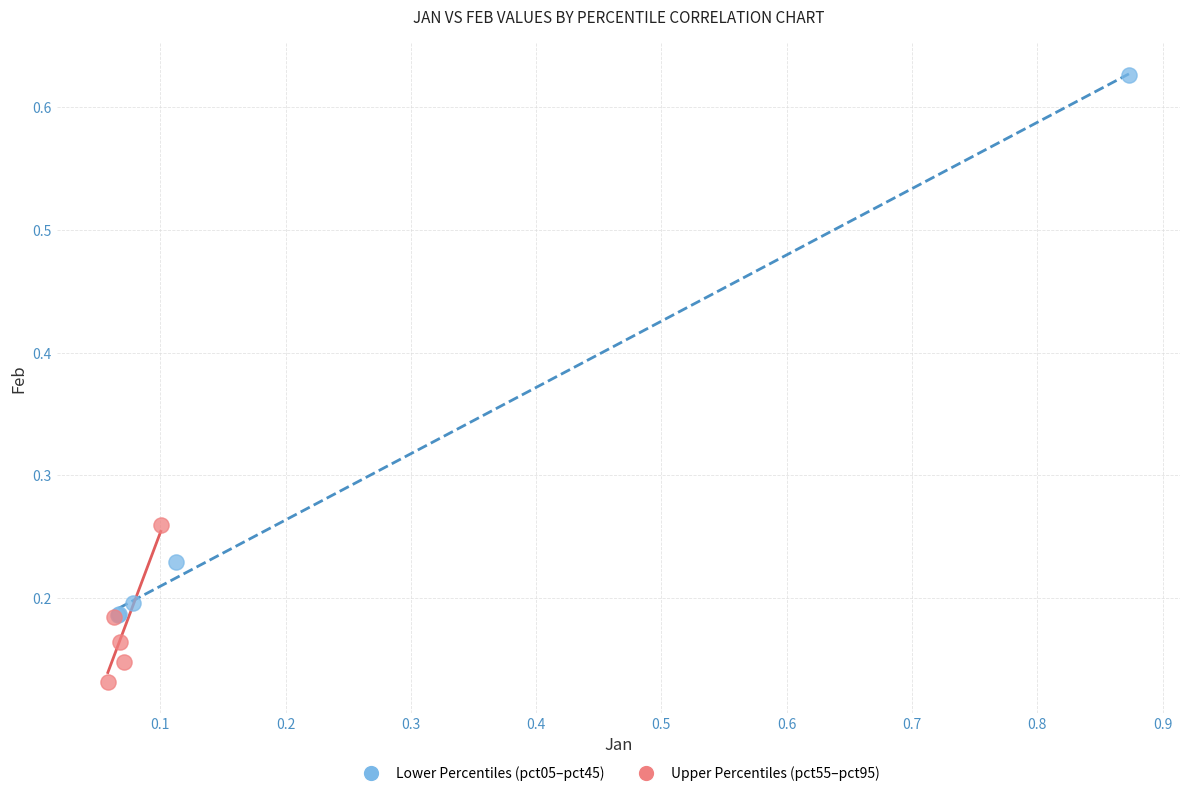

Which series has the widest spread of Y values?

Lower Percentiles (pct05–pct45)